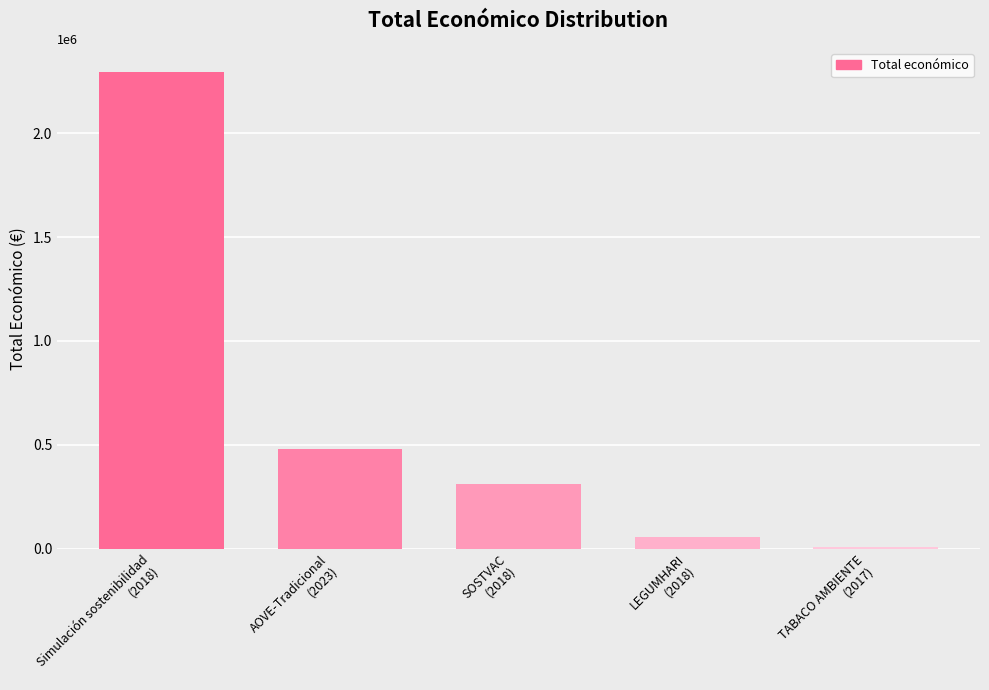

At which category does the chart reach its peak across all series?

Simulación sostenibilidad
(2018)